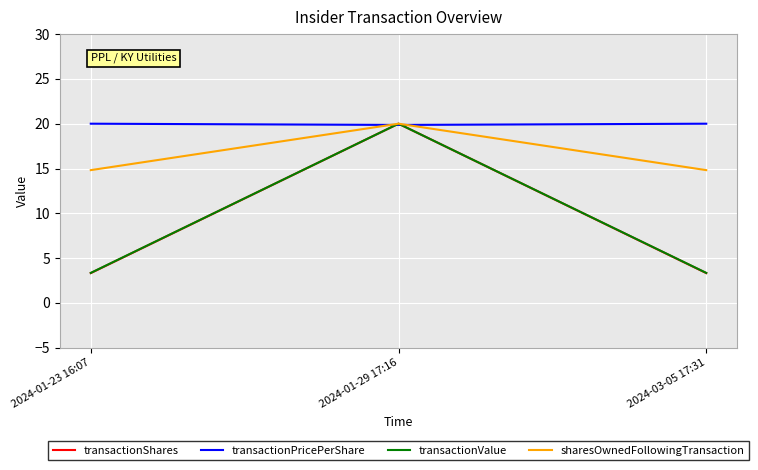

Which series has the largest range (max minus min)?

transactionShares